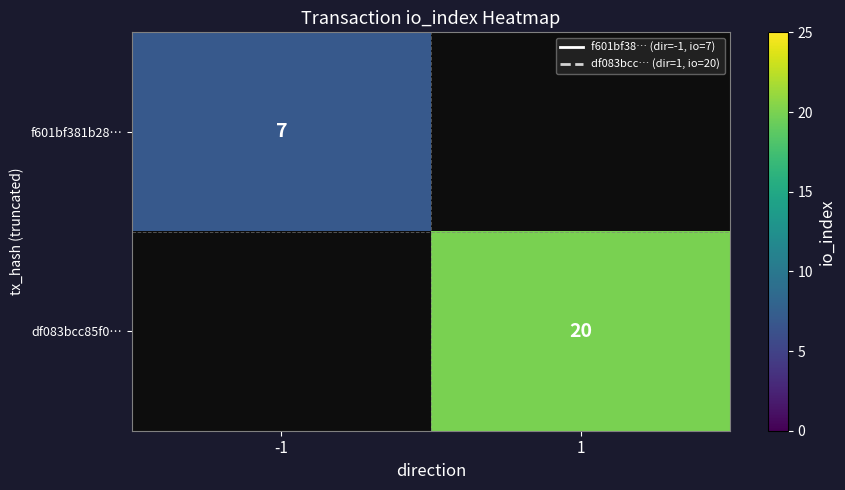

Is the value of df083bcc85f0… at 1 greater than the value of f601bf381b28… at -1?

Yes